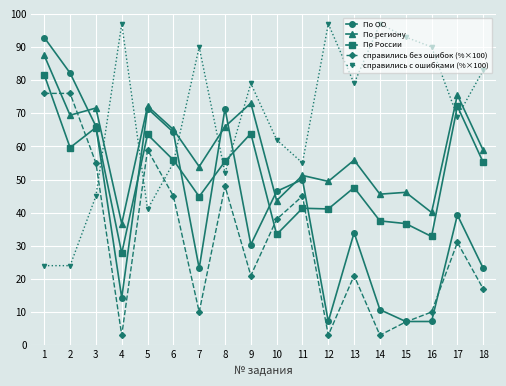

What is the difference between the maximum and minimum values in the По региону series?

50.8